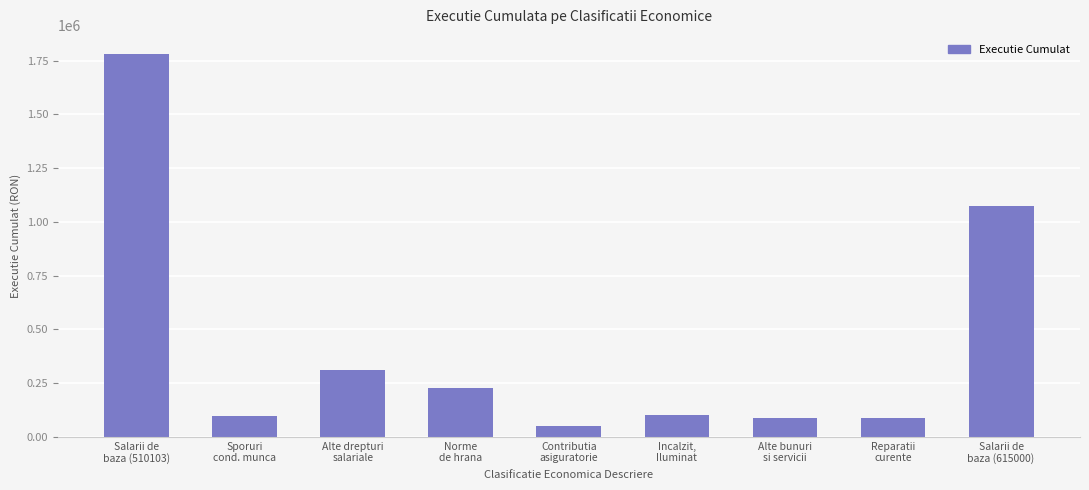

What is the value of the 8th bar from the left?

86997.9